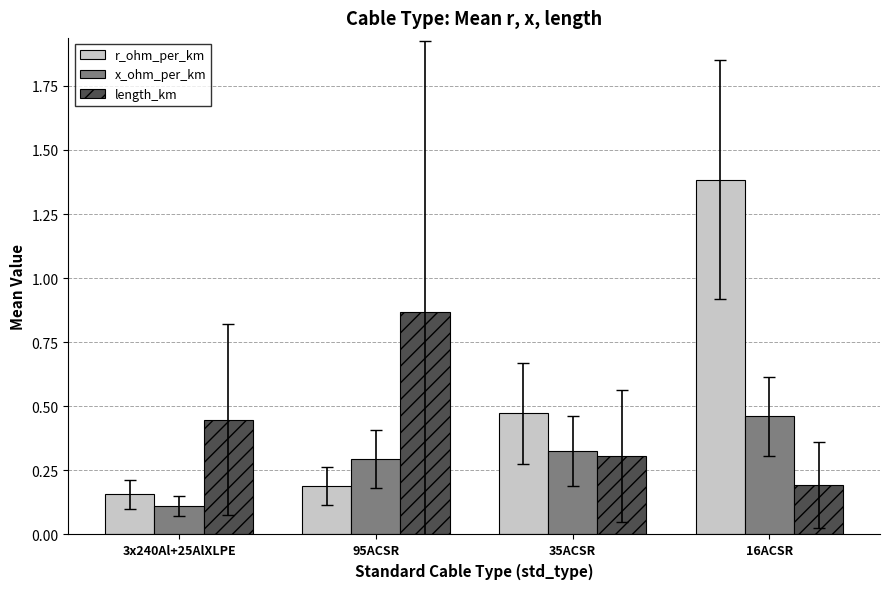

True or false: x_ohm_per_km has a value of 0.3 at 35ACSR.

True